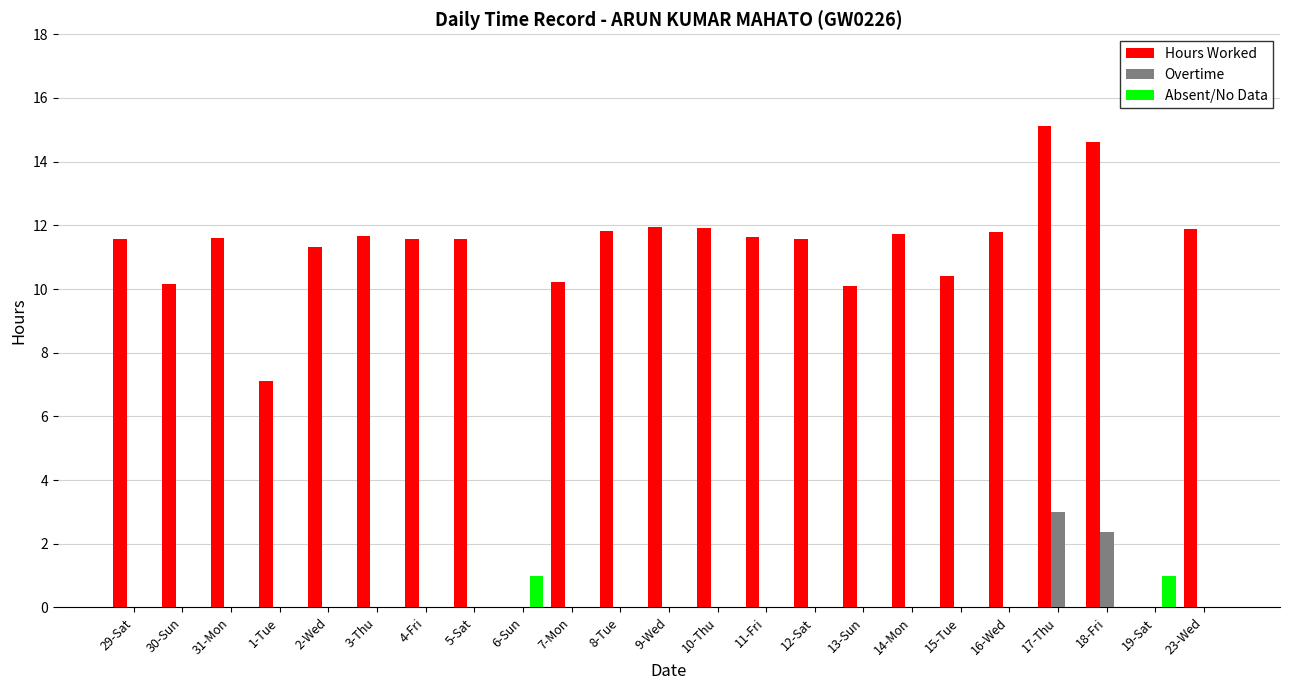

True or false: Absent/No Data has a value of 0.0 at 11-Fri.

True